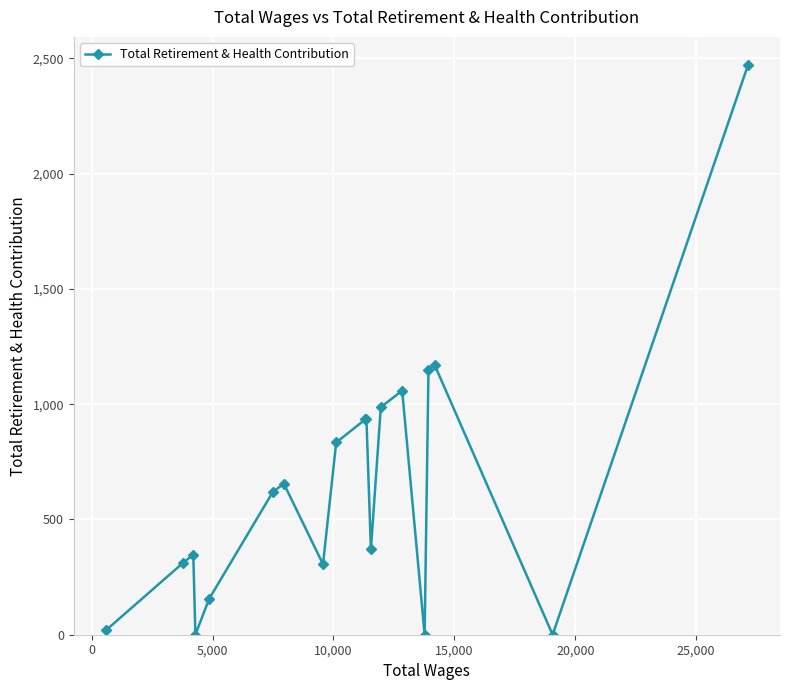

What is the greatest value displayed?

2470